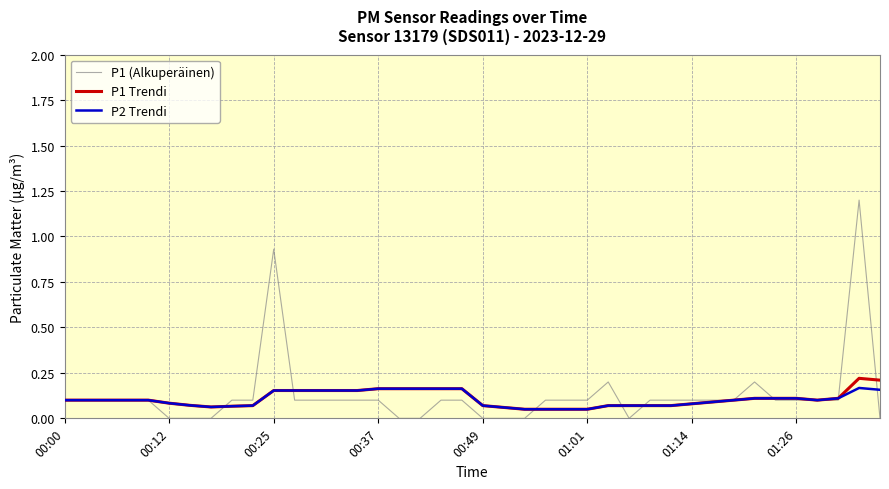

Which series has the widest spread of values?

P1 (Alkuperäinen)